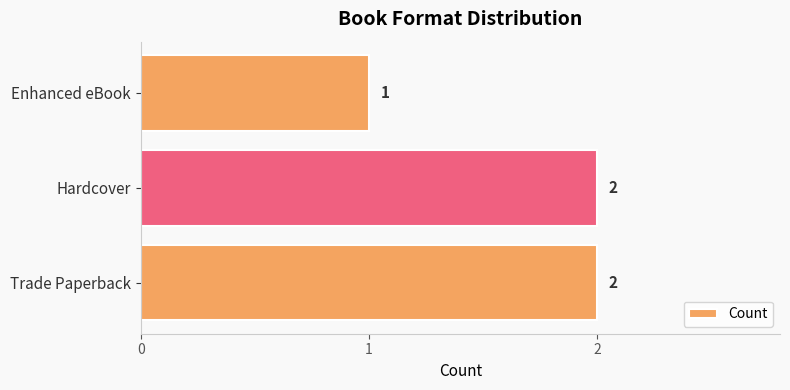

Between Trade Paperback and Enhanced eBook, which is larger?

Trade Paperback